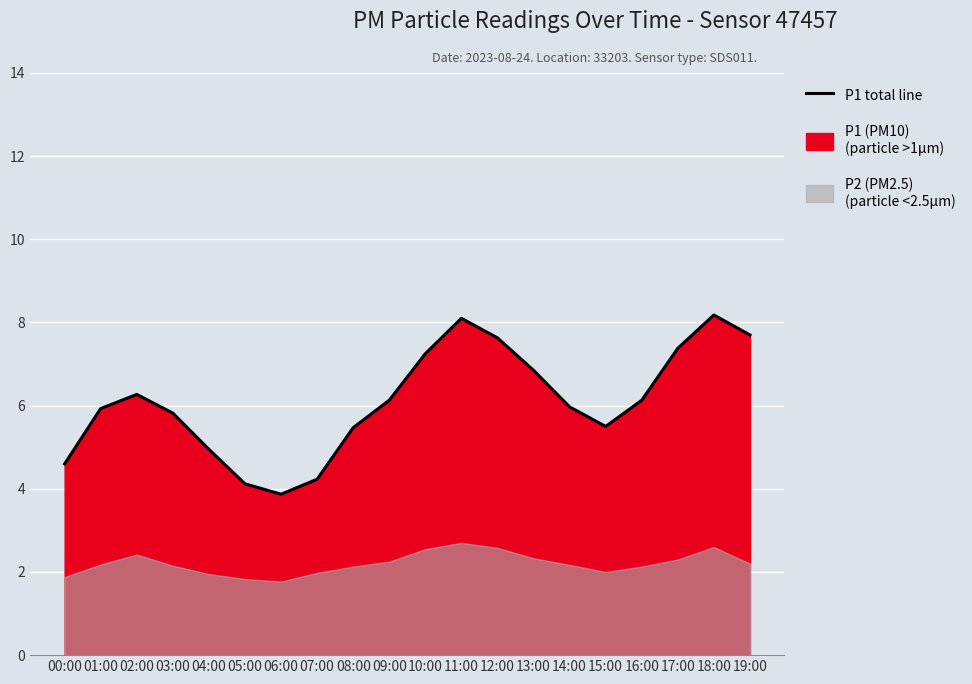

What is the average value?

6.1